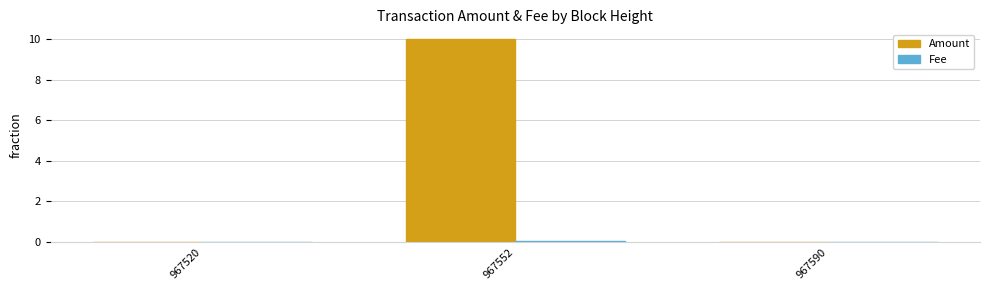

True or false: Amount has a value of 3.4 at 967552.

False